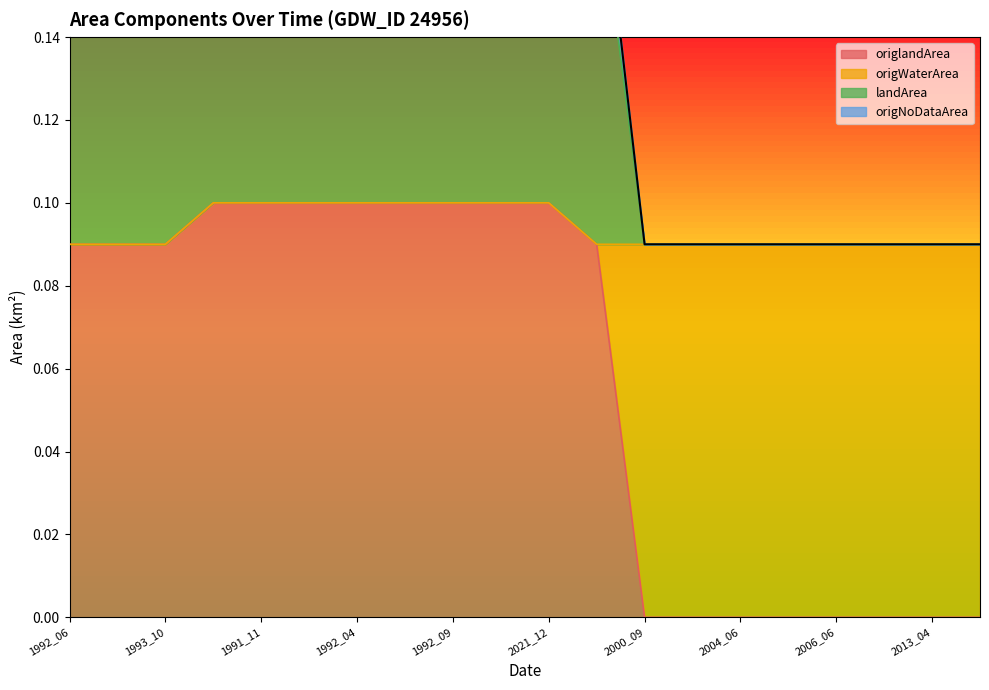

List the labels in order of origWaterArea value, smallest first.

2000_09, 2000_10, 2004_06, 2006_05, 2006_06, 2009_05, 2013_04, 2013_05, 1992_06, 1992_10, 1993_10, 1989_03, 1991_10, 1991_11, 1992_02, 1992_04, 1992_08, 1992_09, 1992_11, 2021_12